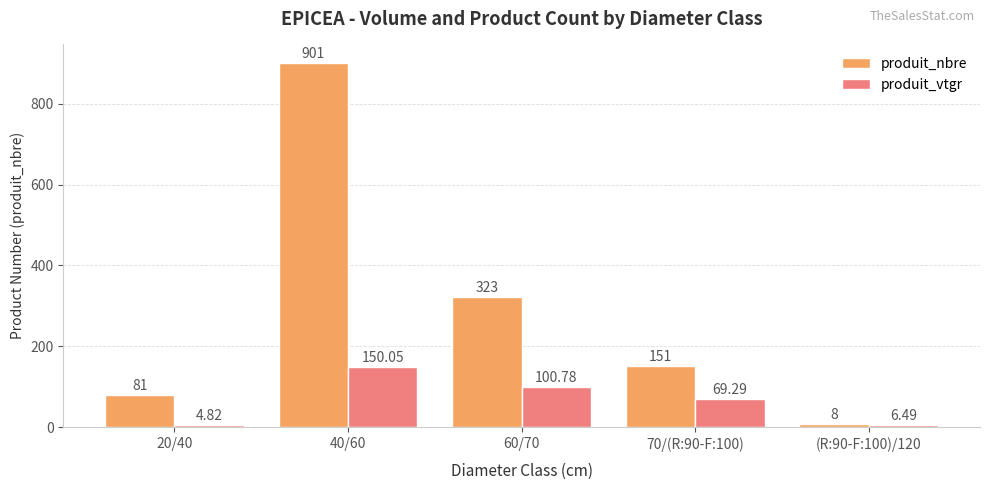

At which label does produit_nbre first exceed 151?

40/60